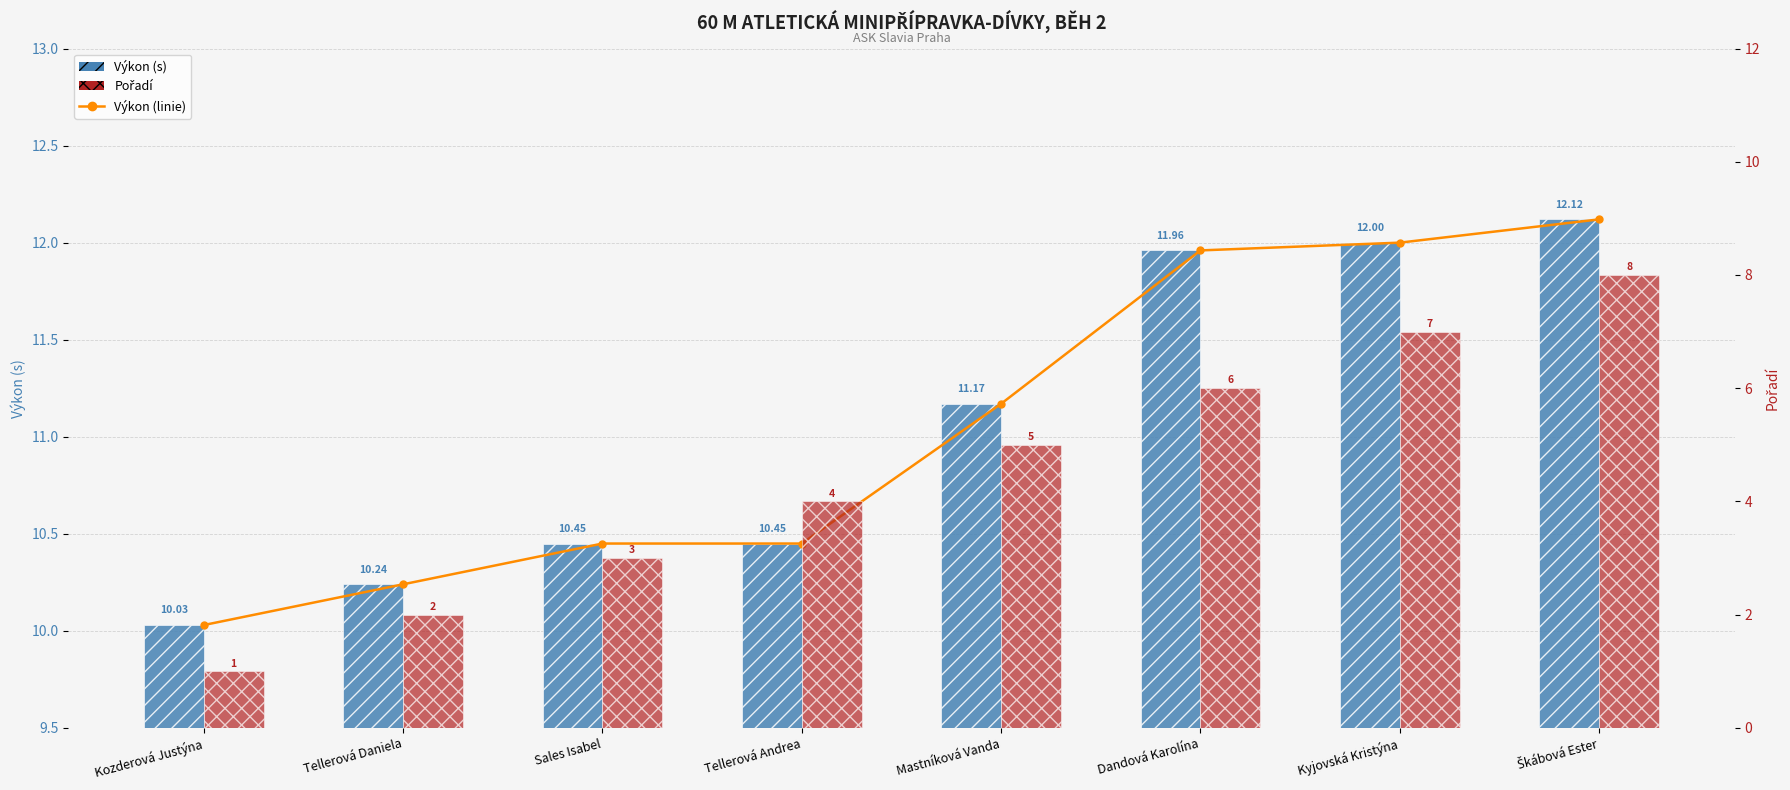

Rank the categories by Výkon (linie) value from lowest to highest.

Kozderová Justýna, Tellerová Daniela, Sales Isabel, Tellerová Andrea, Mastníková Vanda, Dandová Karolína, Kyjovská Kristýna, Škábová Ester